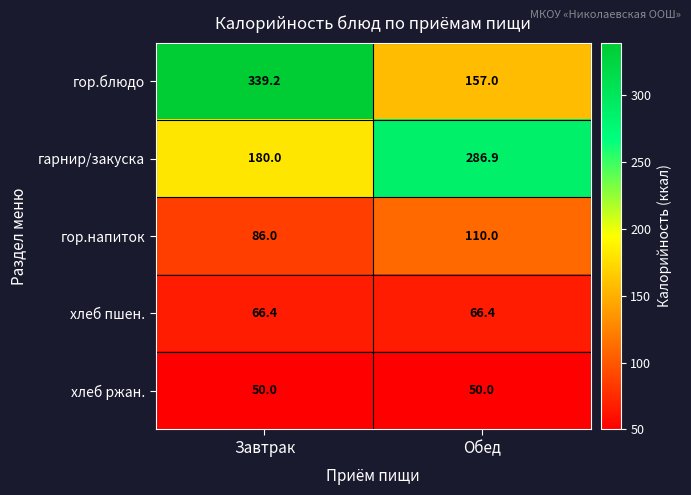

What is the difference between the гарнир/закуска values at Обед and Завтрак?

106.9